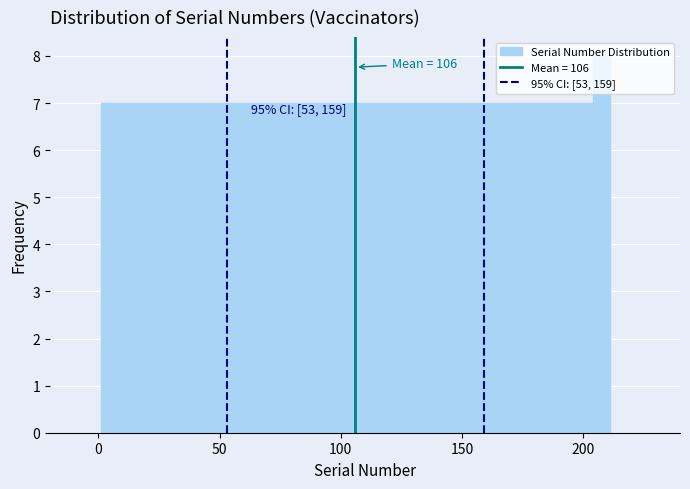

Read against the x-axis, roughly where is the centre of the tallest bar?

210